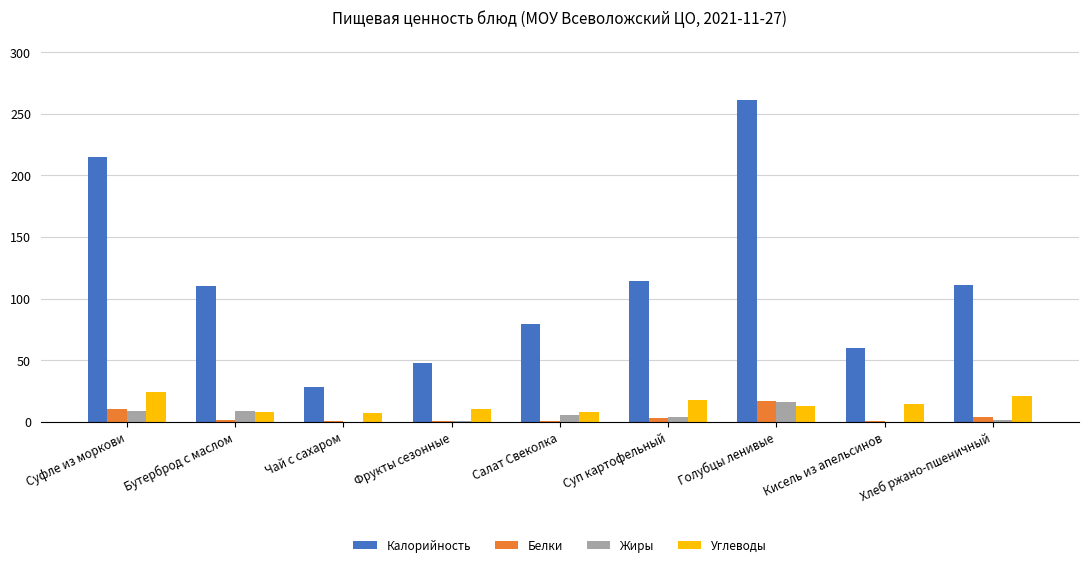

What is the sum of all Калорийность values?

1025.9